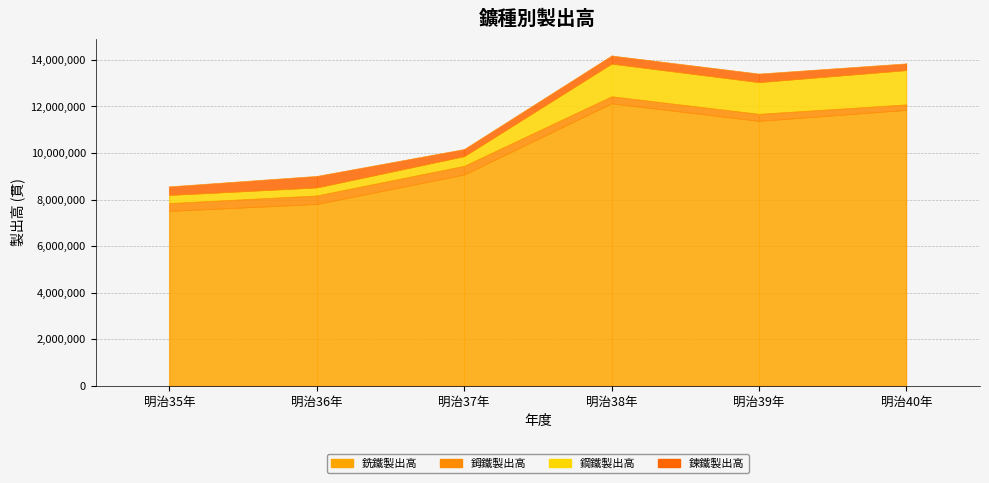

List the series in order of their peak value, lowest first.

鉧鐵製出高, 鍊鐵製出高, 鋼鐵製出高, 銑鐵製出高